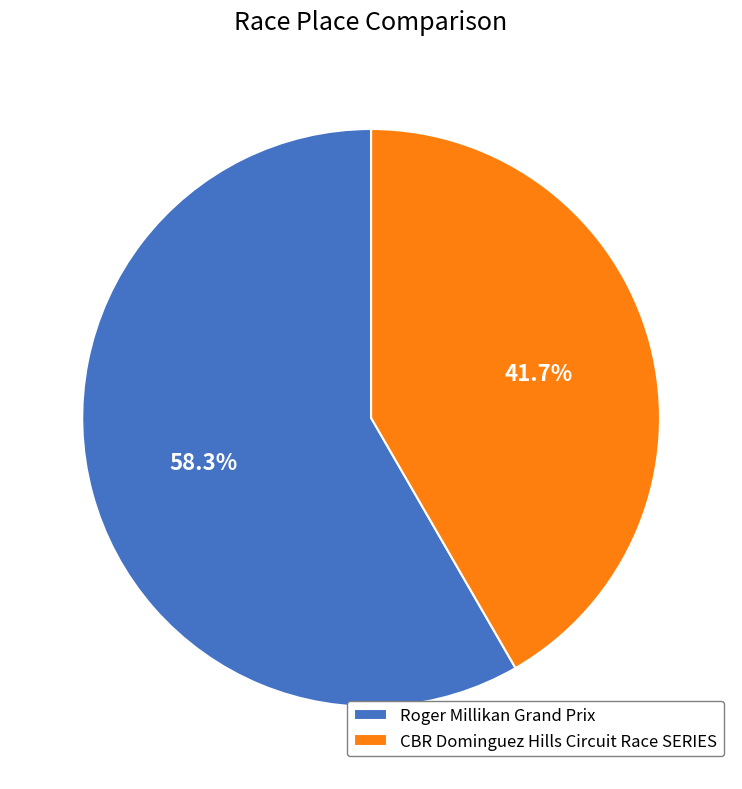

Which category has the smallest portion of the pie?

CBR Dominguez Hills Circuit Race SERIES